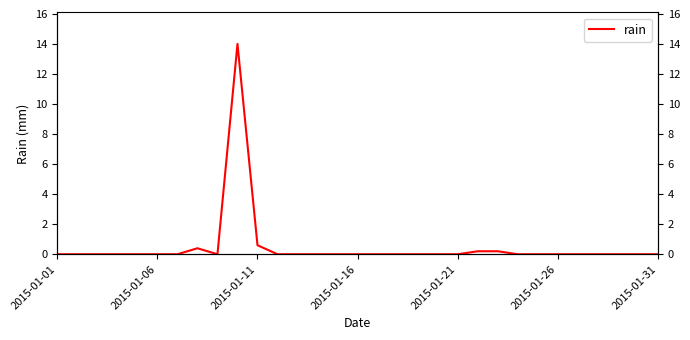

Is it true that the value at 22 is 0.4?

False